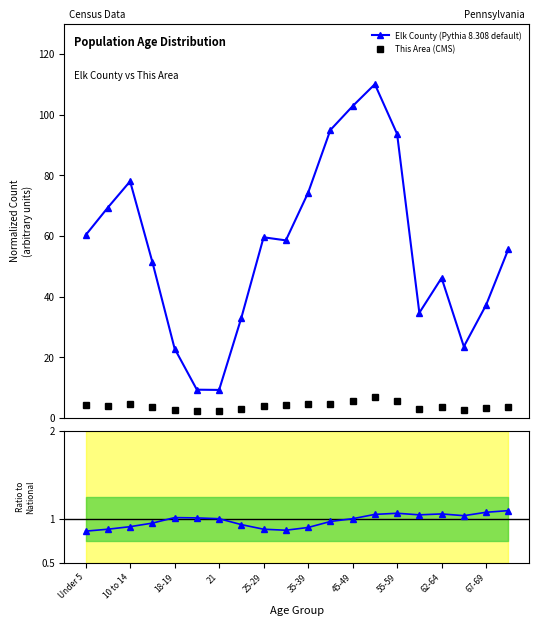

What is the value of the Elk County (Pythia 8.308 default) point at the 9th from the left?

59.5